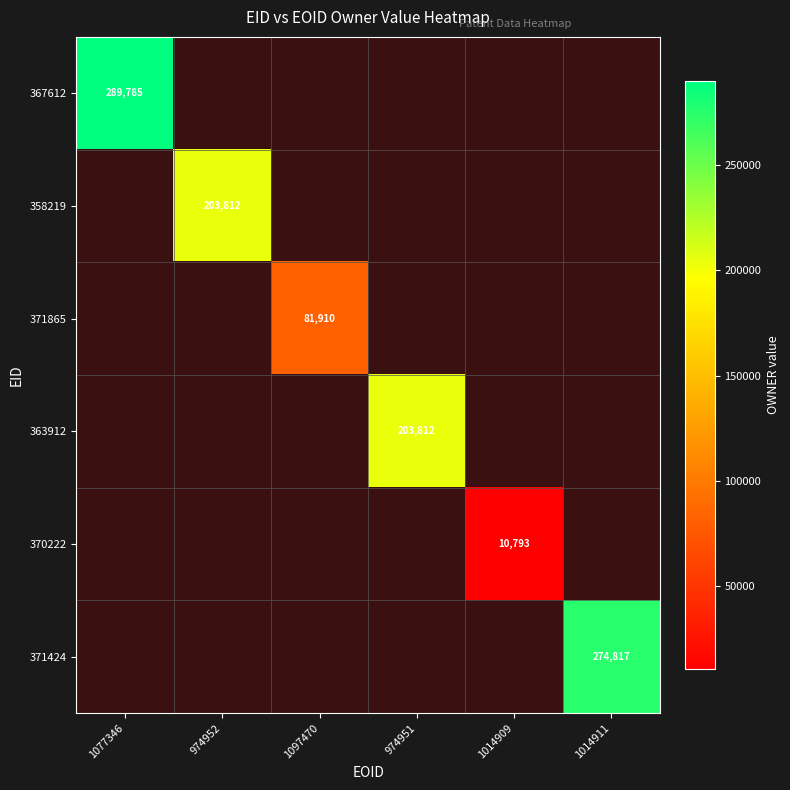

What is the minimum value shown in the chart?

10793.0